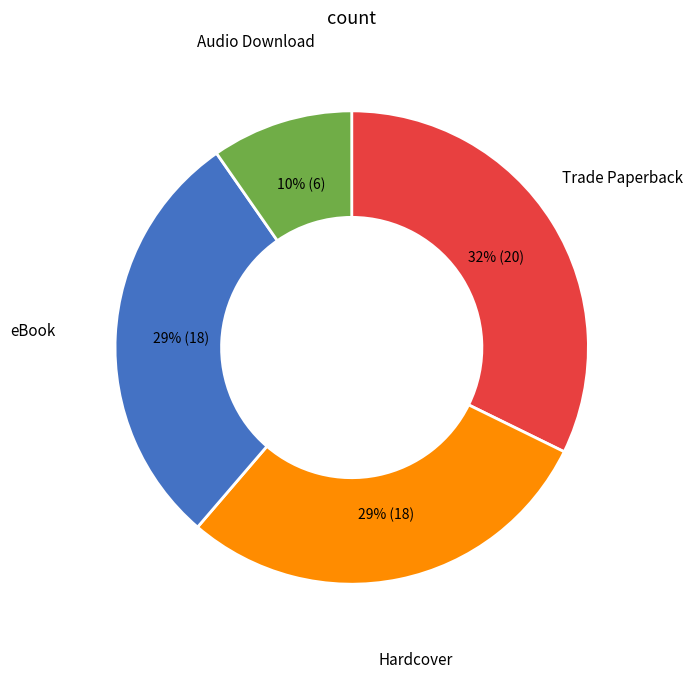

How many slices are in this pie chart?

4